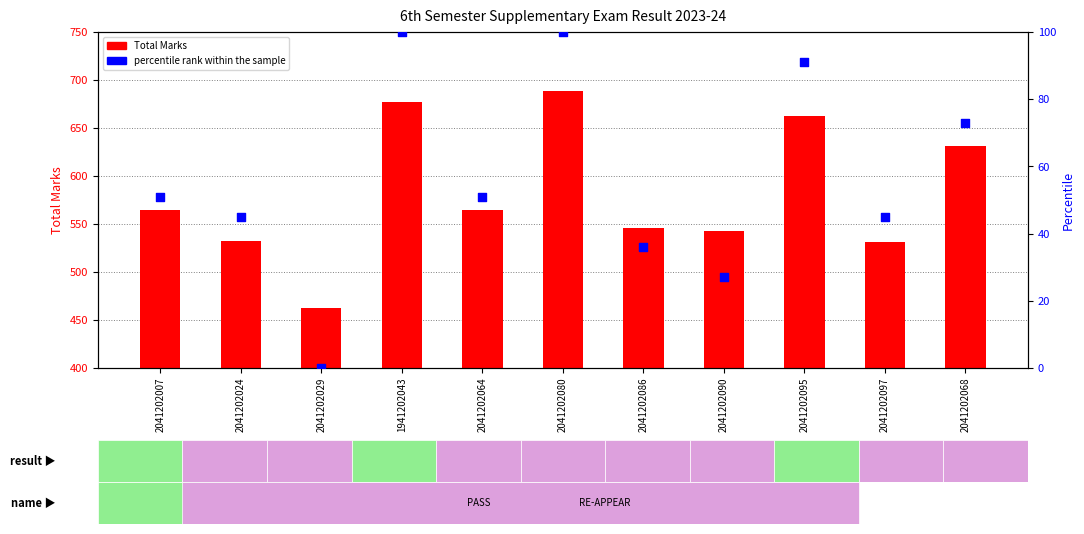

Which series contains the lowest Y value?

percentile rank within the sample